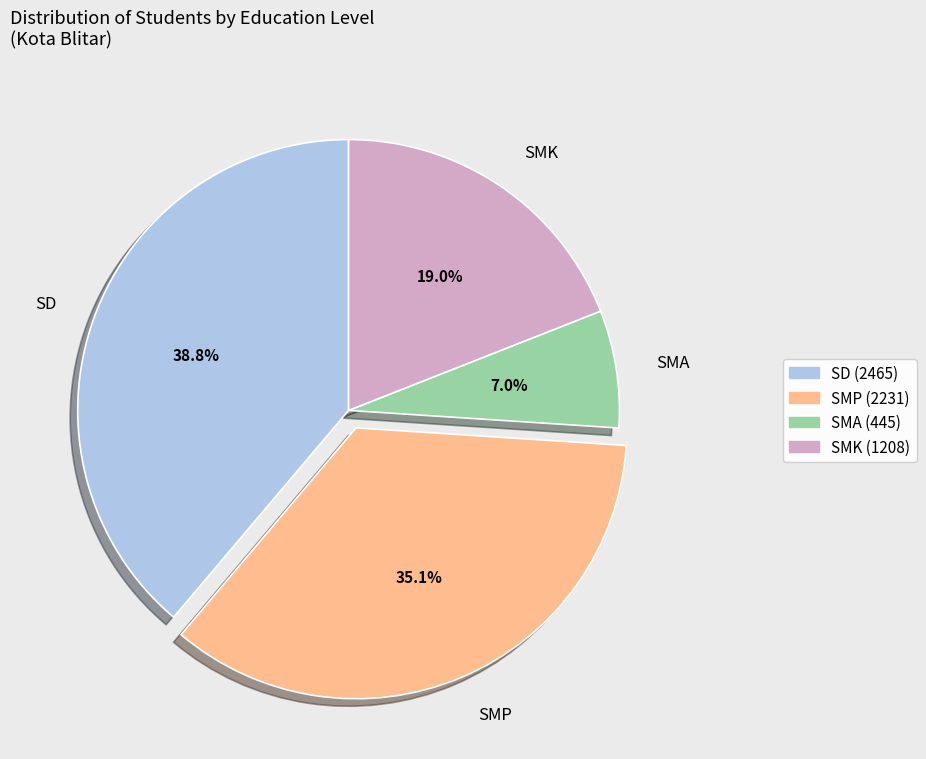

To the nearest percent, what is the average slice percentage?

25%